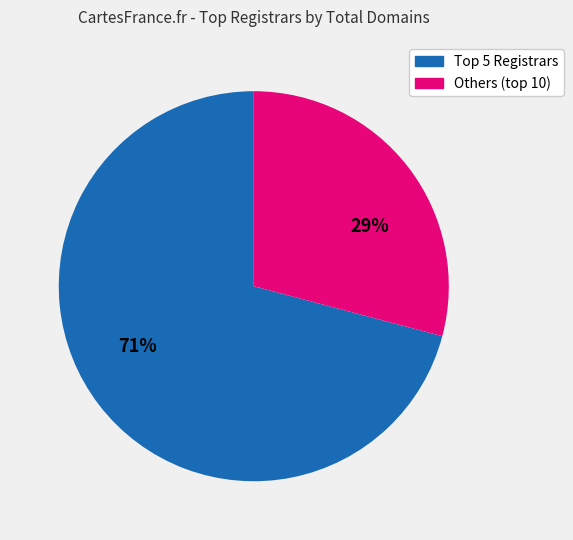

To the nearest percent, what is the difference between the largest and smallest slice percentages?

42%